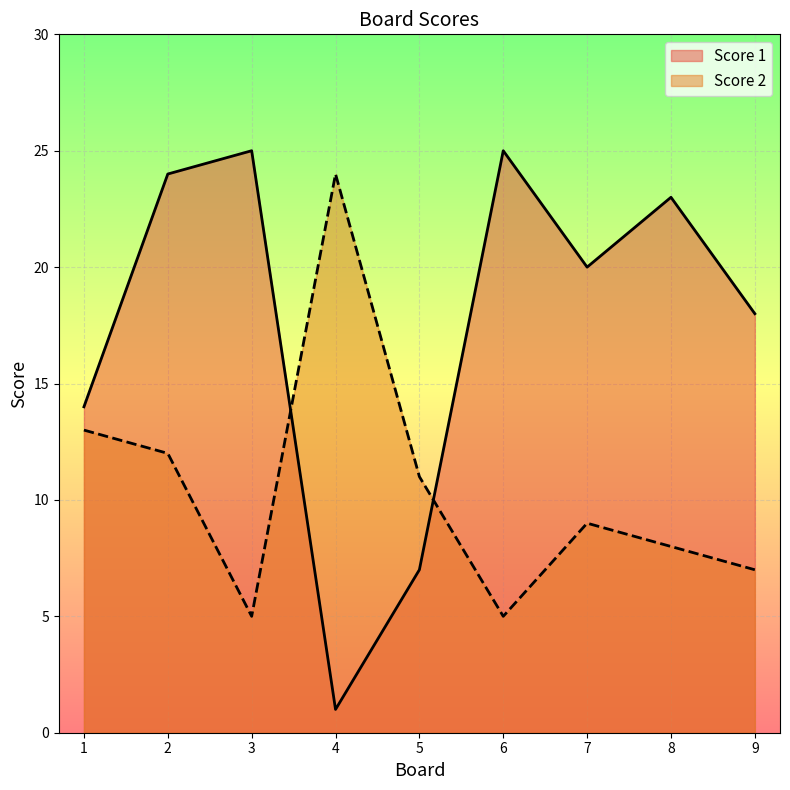

Which series changed the most between 4 and 8?

Score 1